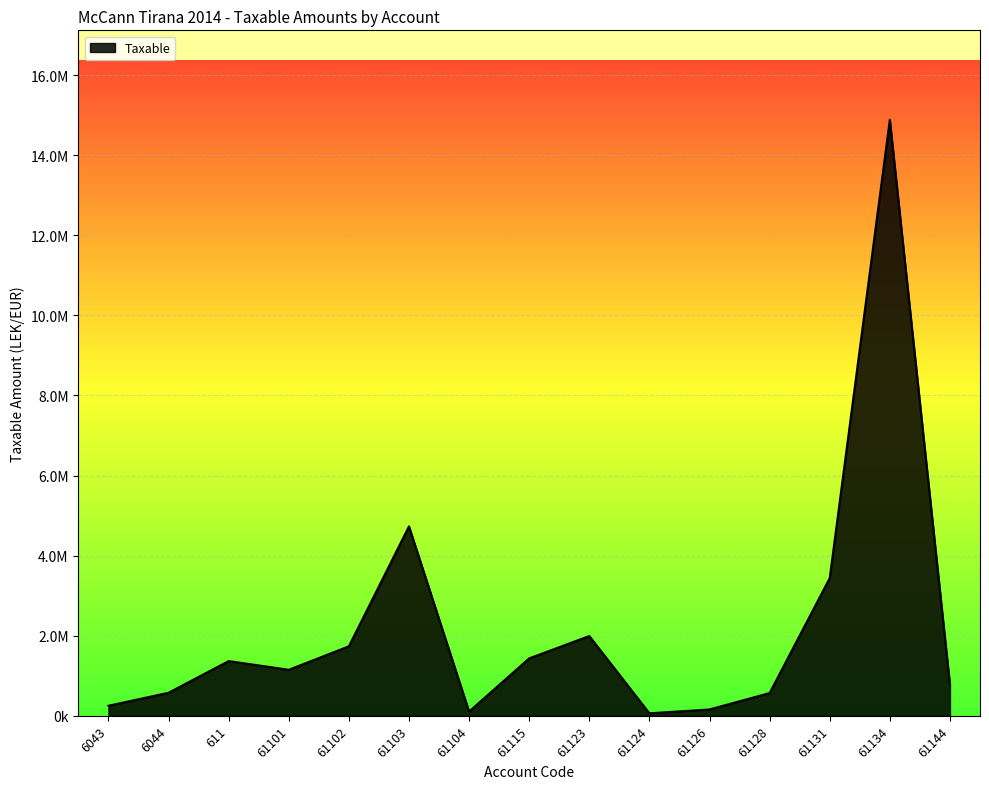

Reading left to right, what are all the values shown in this chart?

250227.1	575296.9	1366068.5	1149043.7	1735151.5	4731146.9	105900.0	1433753.2	1991862.2	61813.2	157990.0	567460.5	3437988.5	14887859.8	779642.1